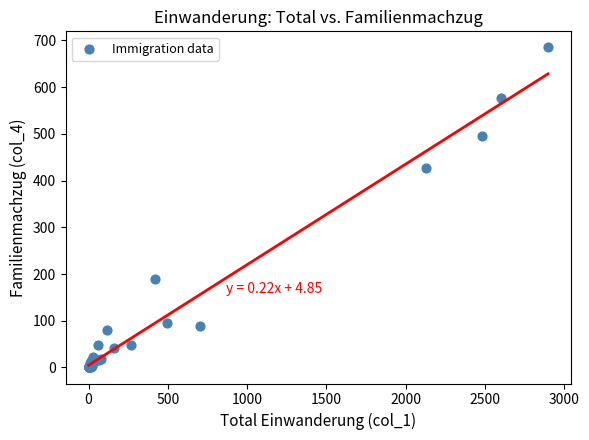

What Y value in the scatter plot is closest to 342?

426